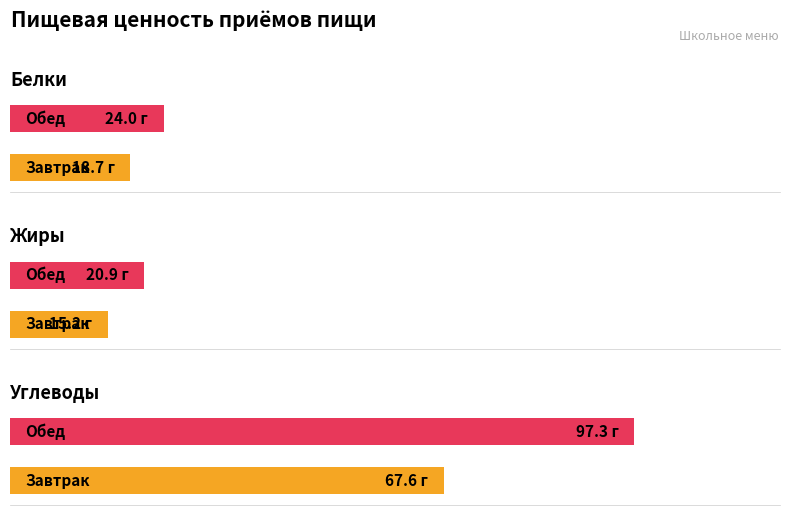

True or false: Жиры has a value of 35.4 at Обед.

False